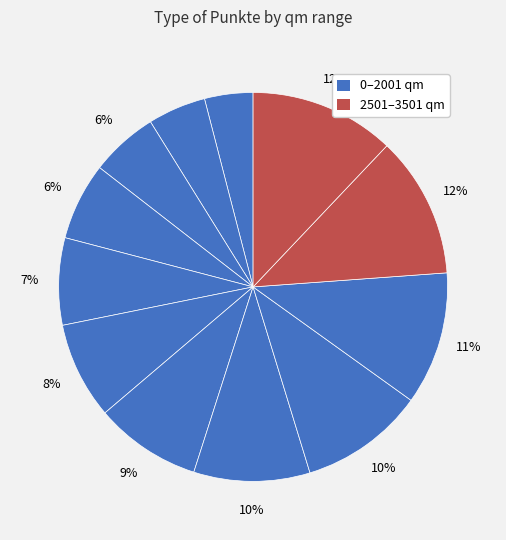

How many slices are in this pie chart?

12